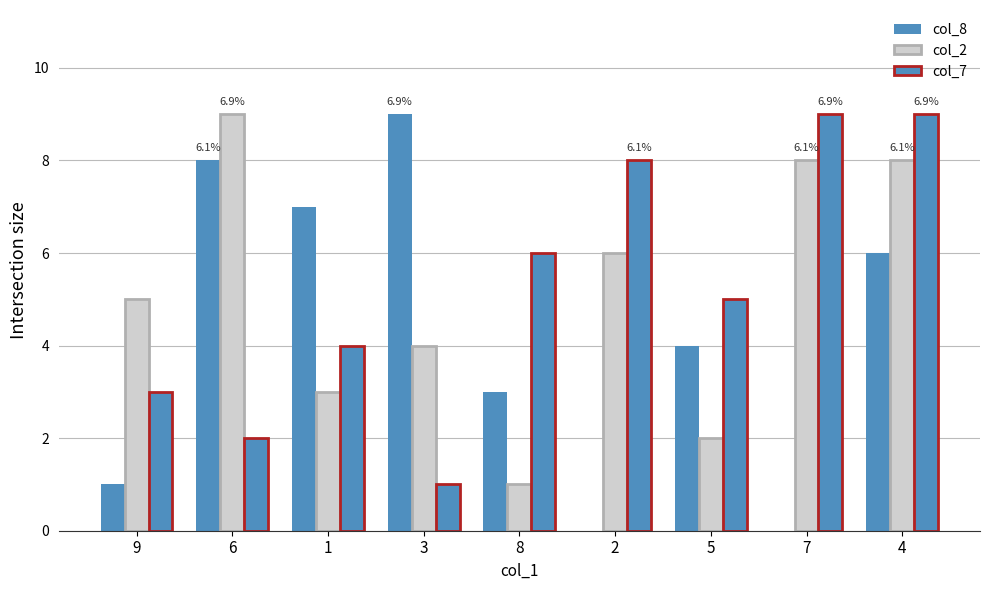

The col_8 series shows 3 at 8. True or false?

True